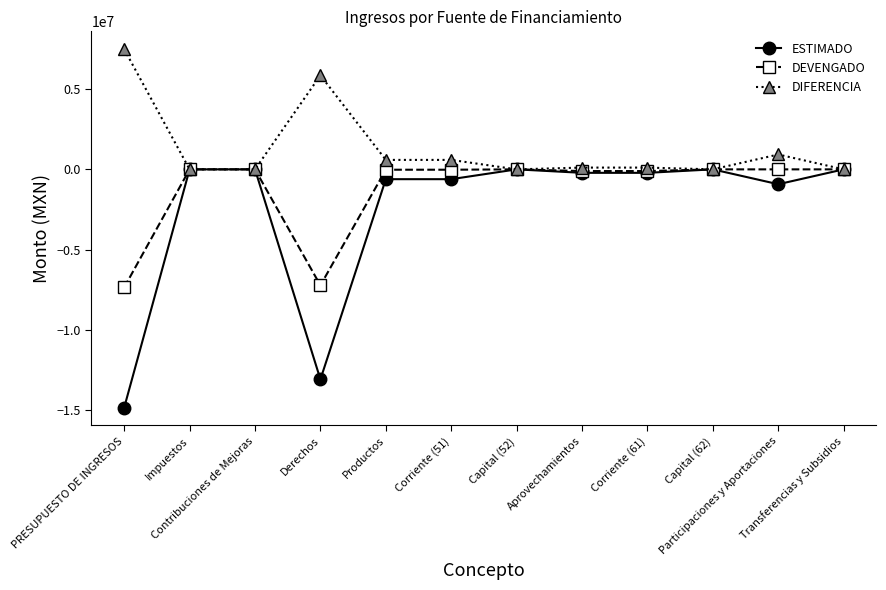

How many lines are shown in the chart?

3